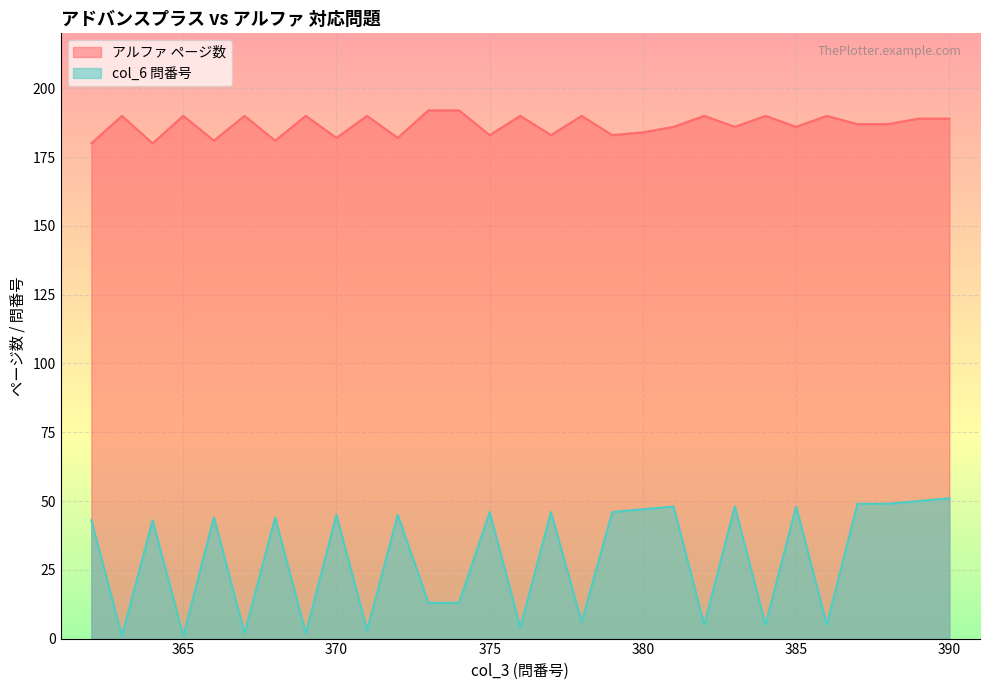

True or false: アルファ ページ数 and col_6 問番号 cross at least once.

False